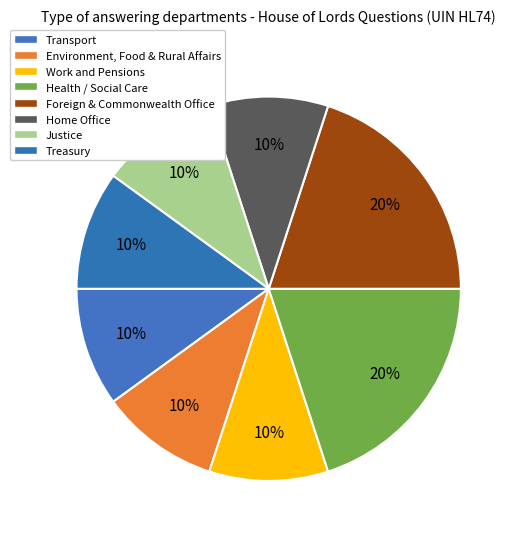

How many segments does this pie chart have?

8